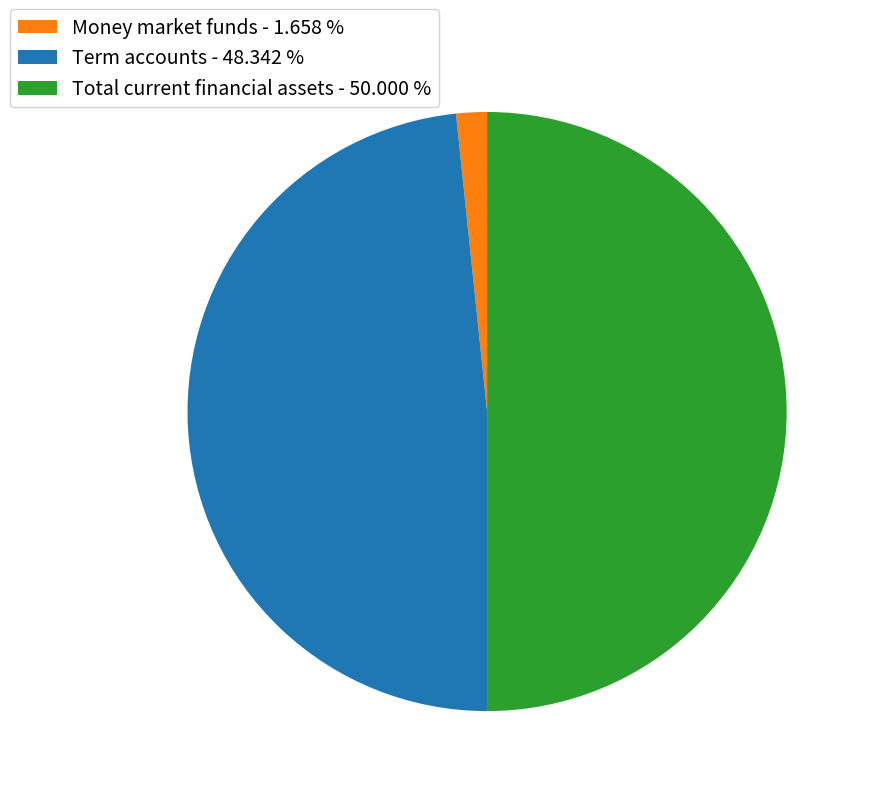

Which has a higher value, Term accounts - 48.342 % or Total current financial assets - 50.000 %?

Total current financial assets - 50.000 %